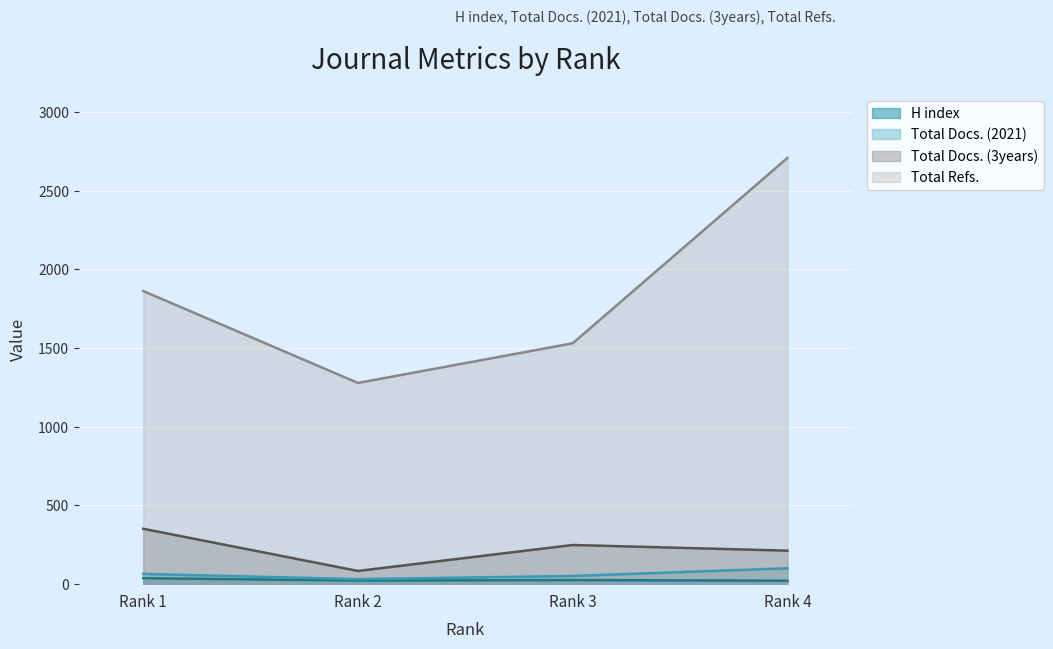

What is the maximum value for Total Docs. (3years)?

352